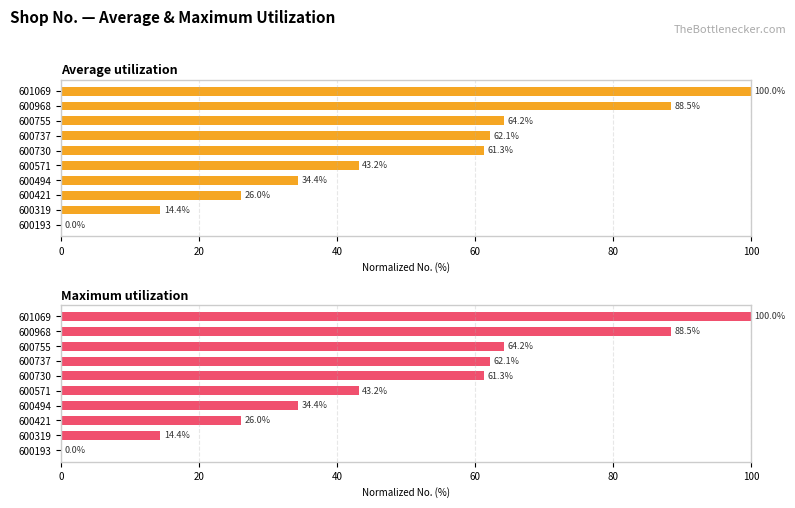

Which series has the largest range (max minus min)?

Average utilization